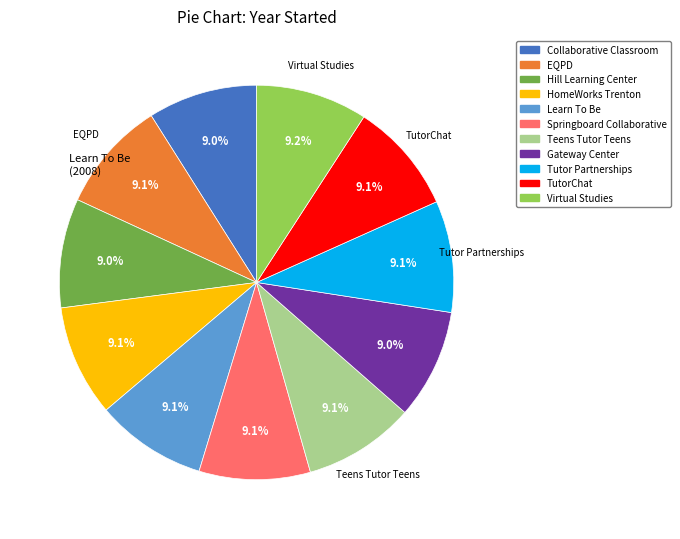

How many slices are in this pie chart?

11